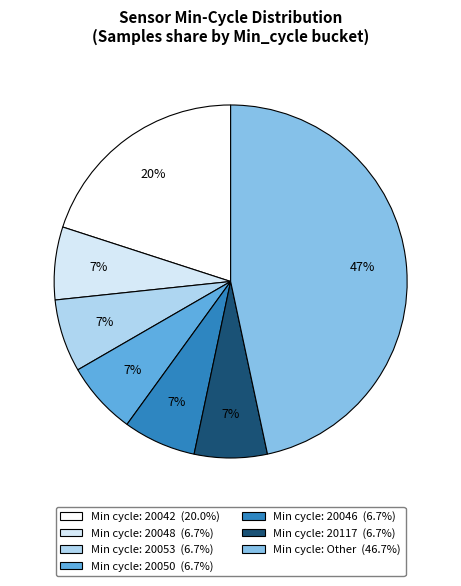

Is there any slice that represents more than half of the pie?

No